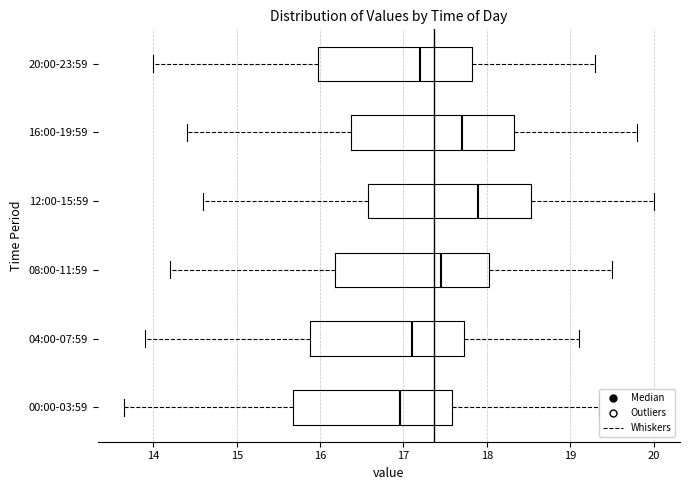

Which box's median line is the furthest to the left?

00:00-03:59